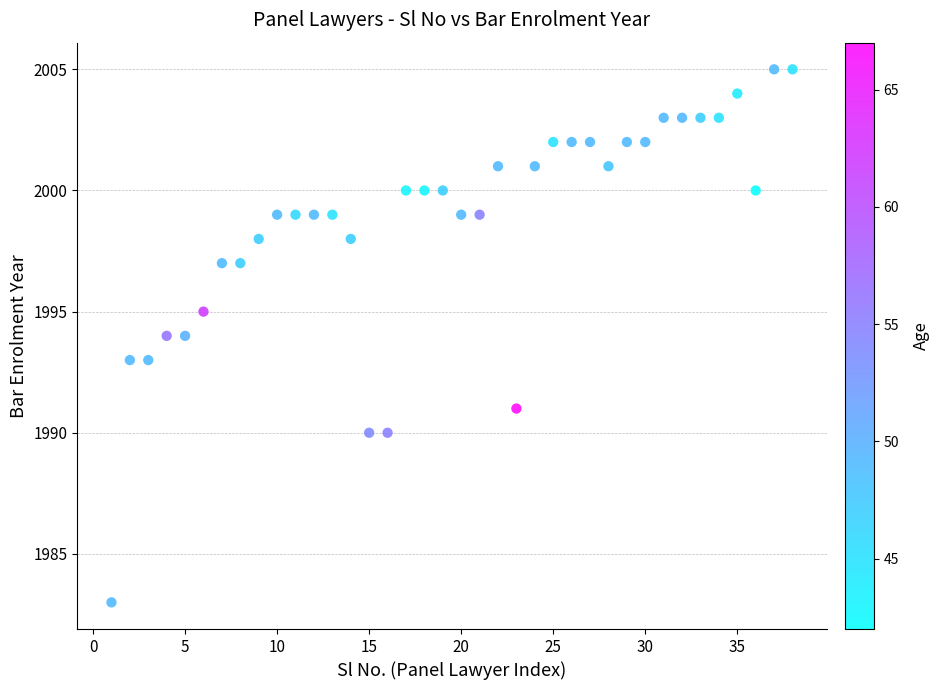

What is the range of Y values (max minus min)?

22